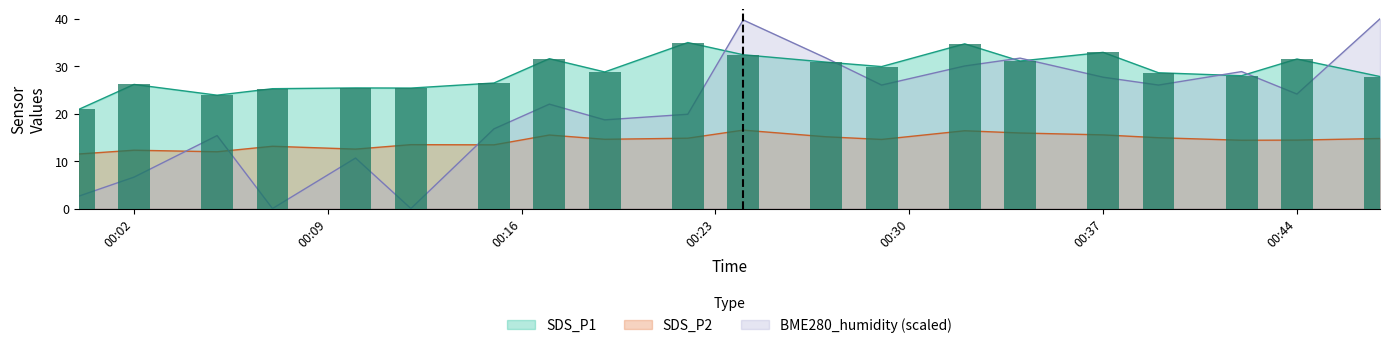

At how many categories does at least one series exceed 34?

4